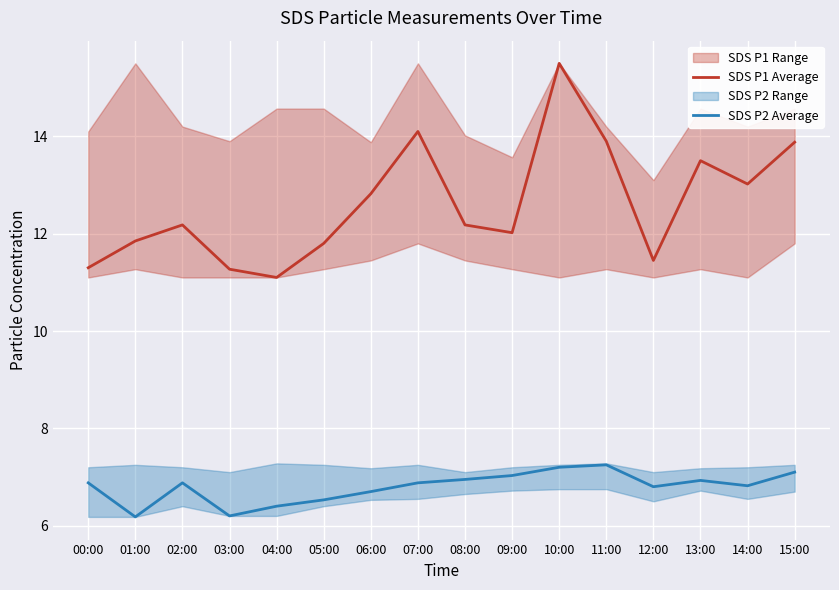

How many lines are shown in the chart?

2